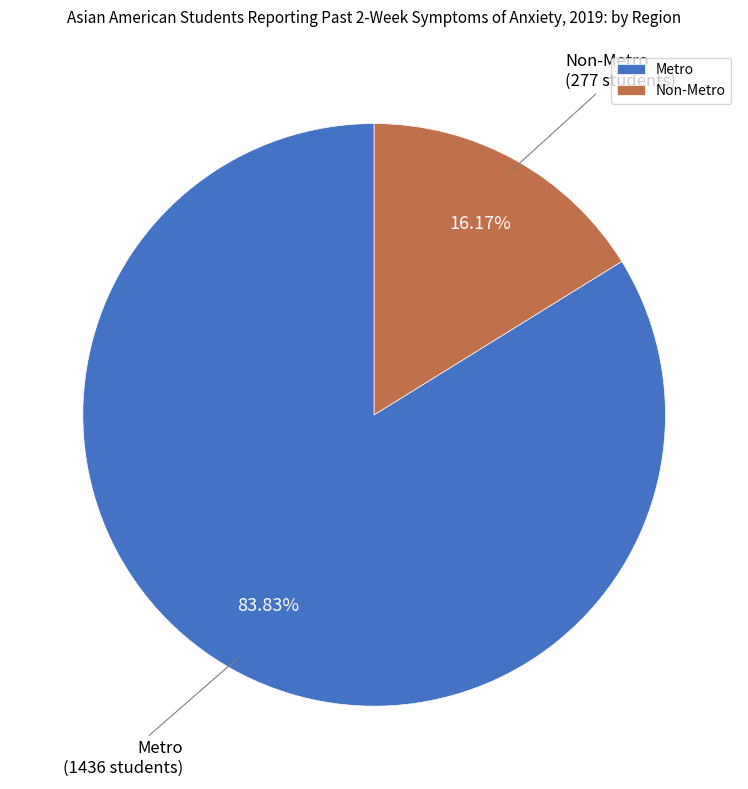

Which has a higher value, Non-Metro or Metro?

Metro